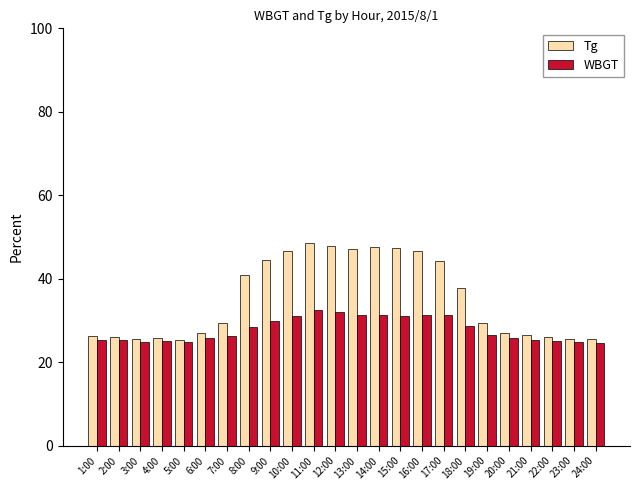

What is the difference between the WBGT values at 12:00 and 6:00?

6.4